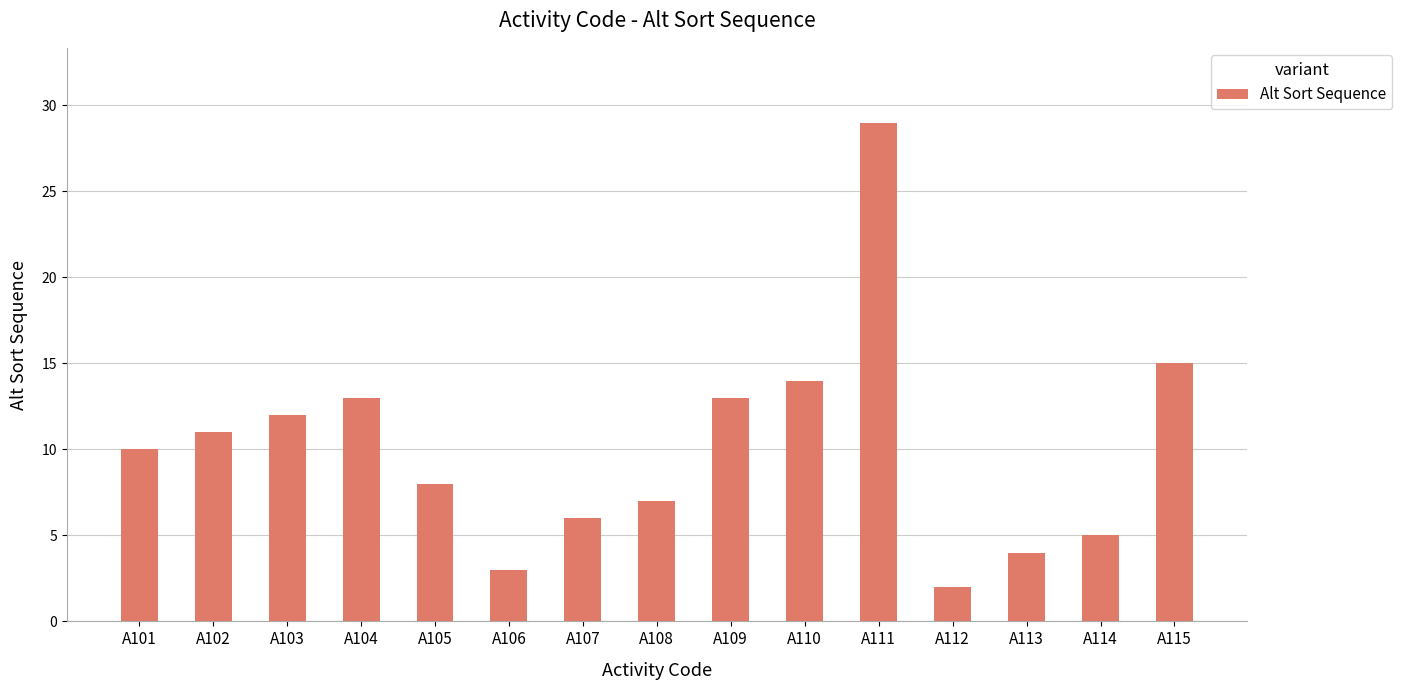

What is the ratio of the value at A103 to the value at A112?

6.0